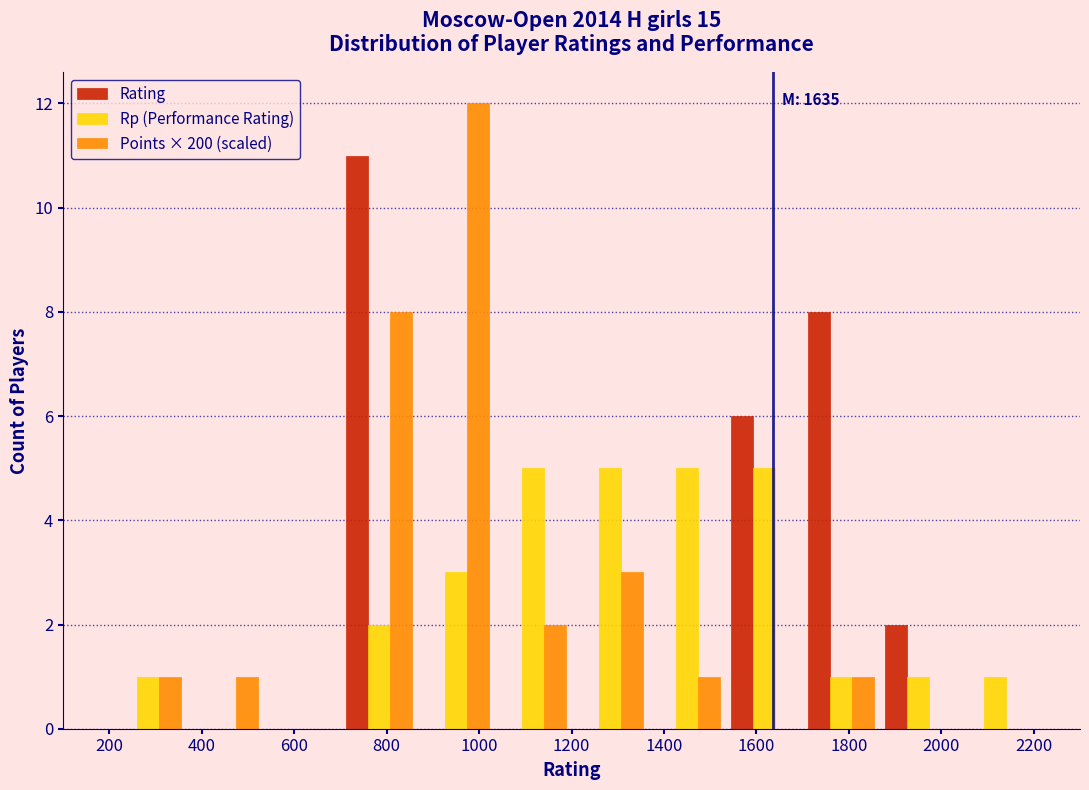

In the Points × 200 (scaled) series, which range on the x-axis has the tallest bar?

860 to 1040